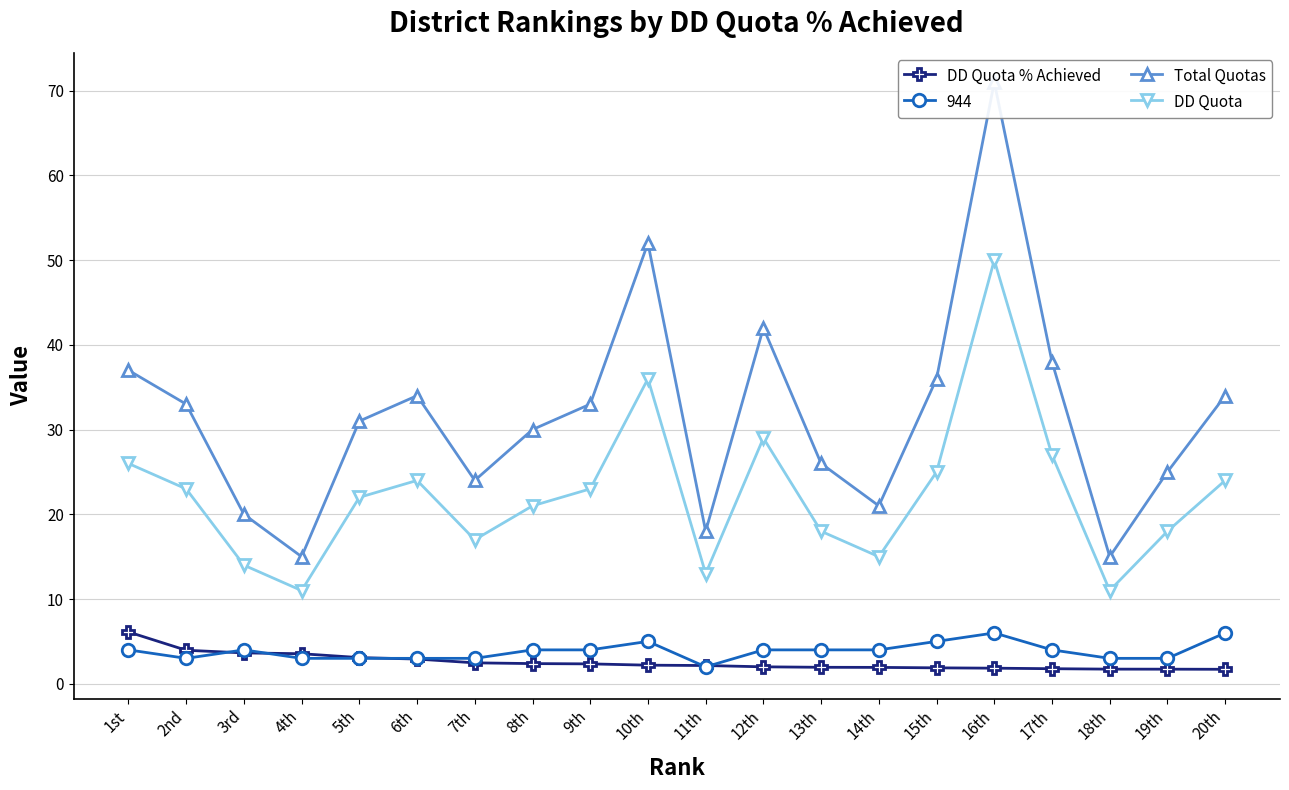

What is the greatest value displayed?

71.0